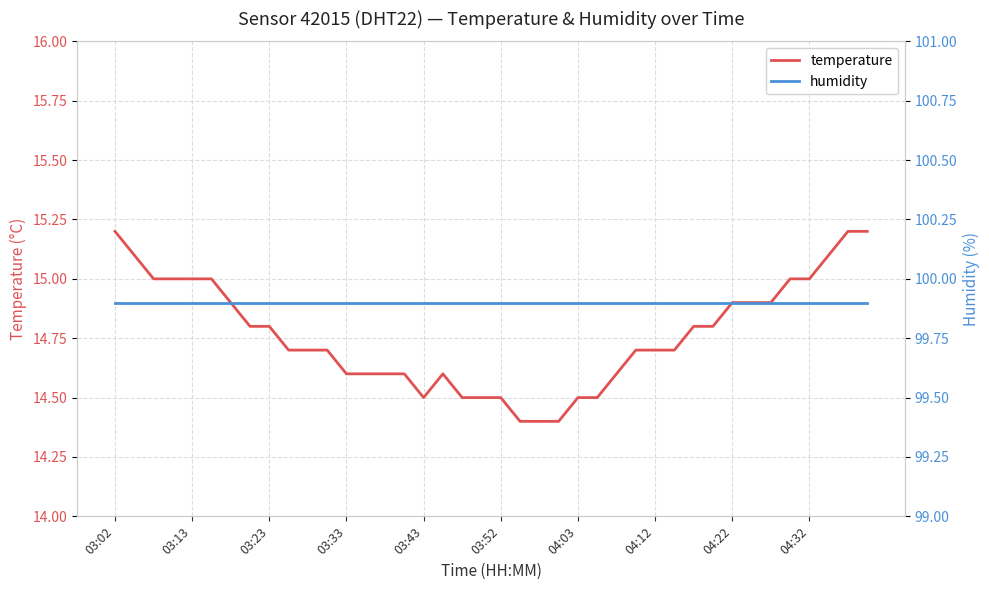

The temperature series shows 14.6 at 13. True or false?

True